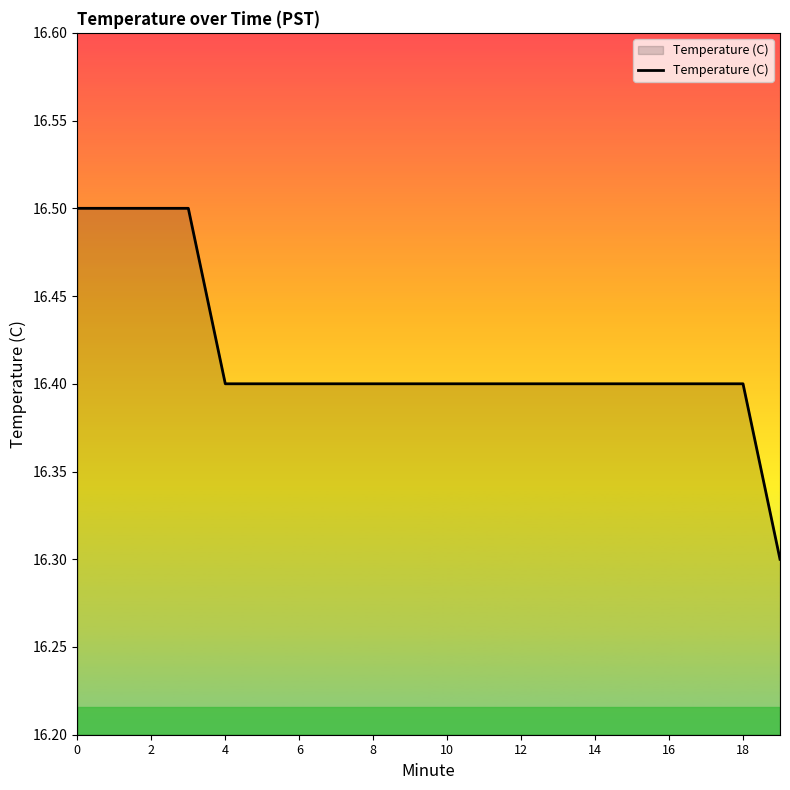

What is the minimum value shown in the chart?

16.3